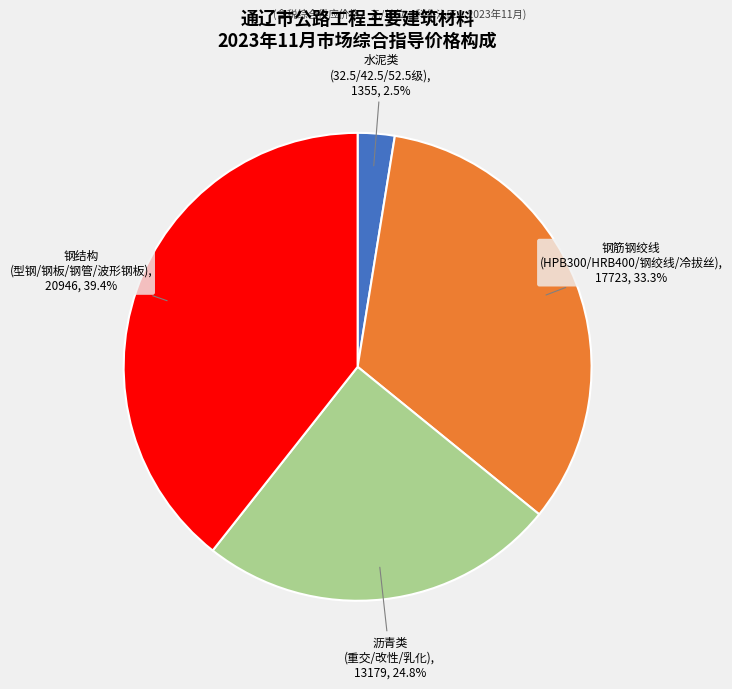

Which slice is the smallest?

水泥类 (32.5/42.5/52.5级)